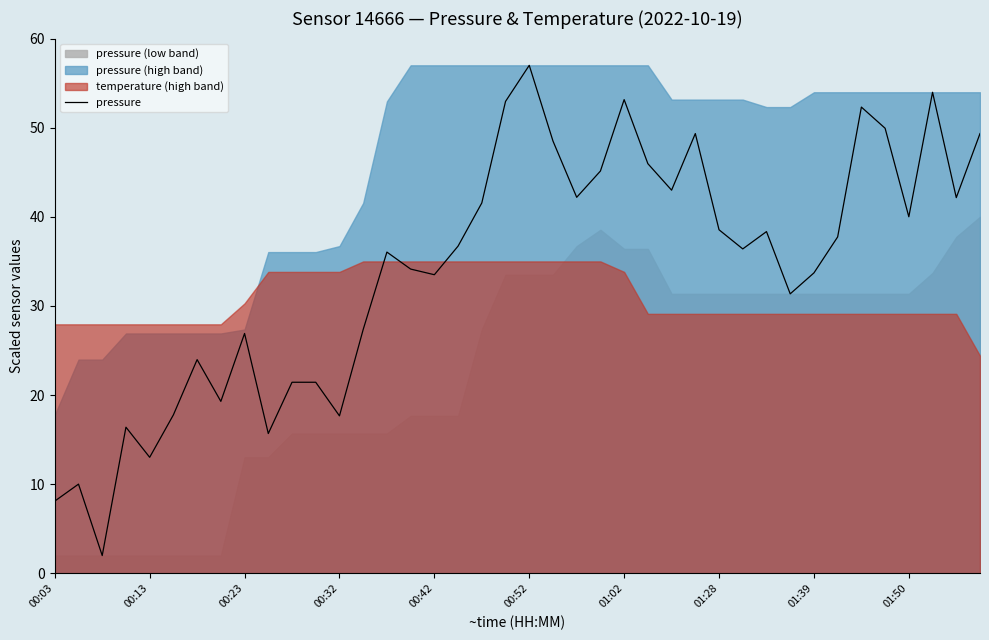

What is the lowest value of the pressure series?

2.0